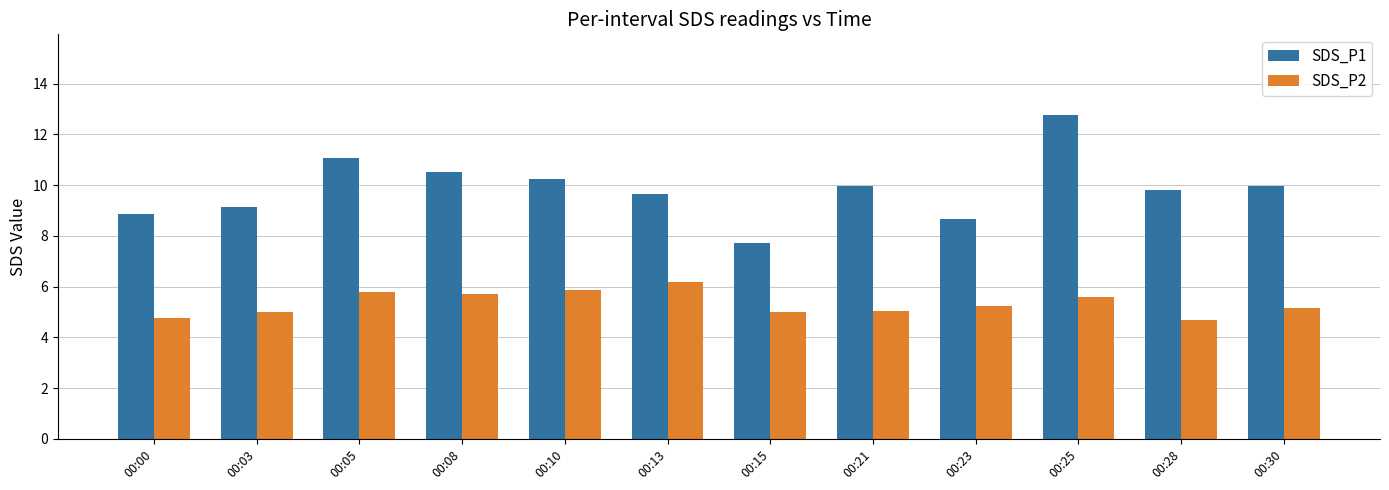

What is the highest value of the SDS_P1 series?

12.8